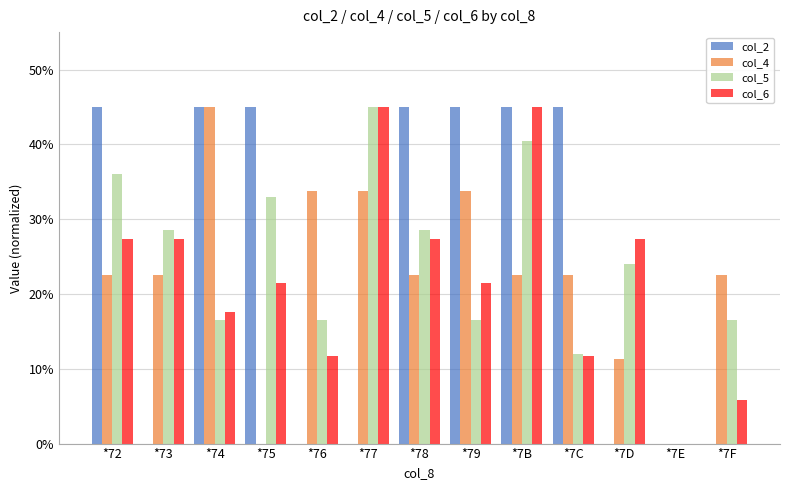

Are the bars grouped side by side (vs. stacked)?

Yes